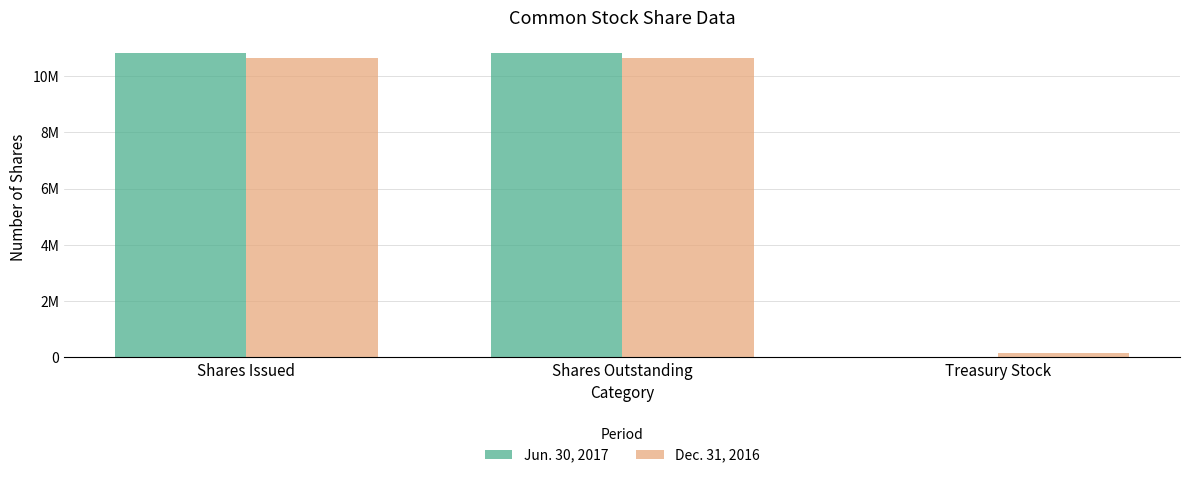

What is the average value of the Dec. 31, 2016 series?

7133143